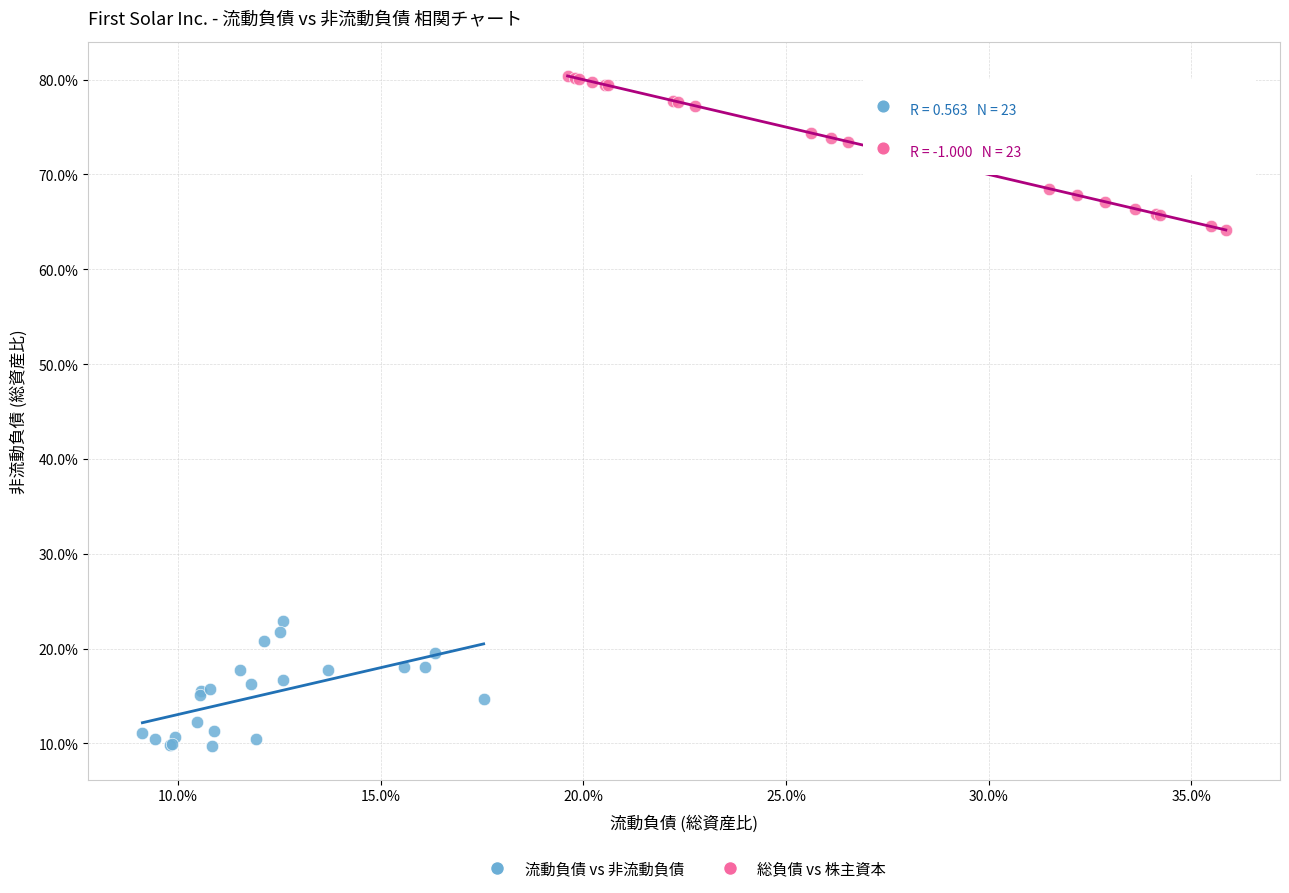

What are all the series names shown in the legend?

流動負債 vs 非流動負債, 総負債 vs 株主資本